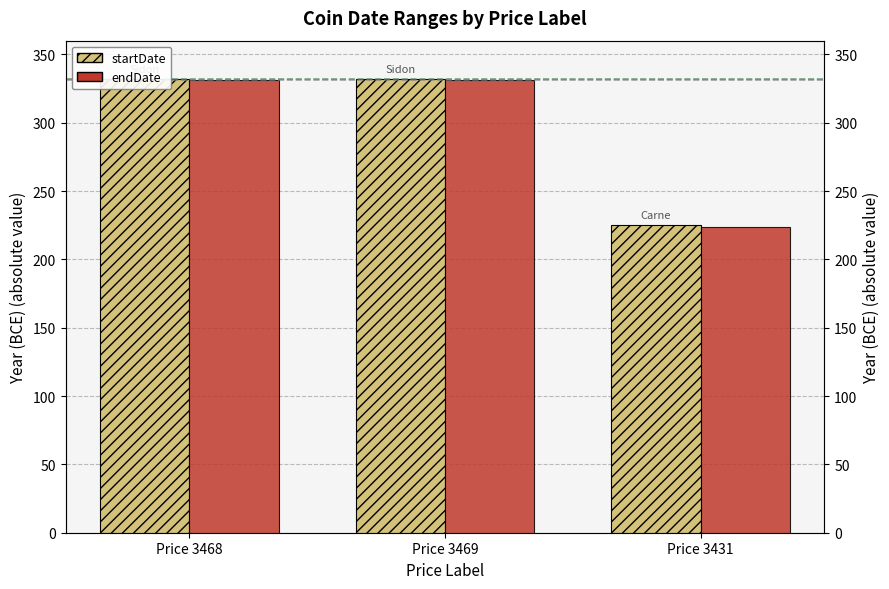

Read the startDate value at Price 3468.

332